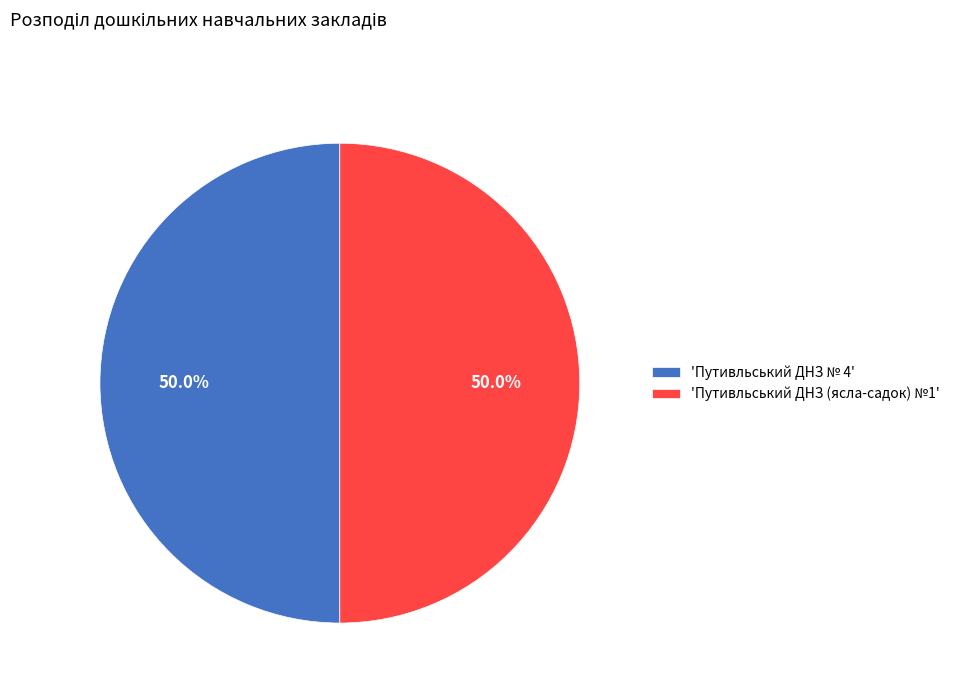

Combined, what portion of the pie is 'Путивльський ДНЗ (ясла-садок) №1' and 'Путивльський ДНЗ № 4'?

100.0%